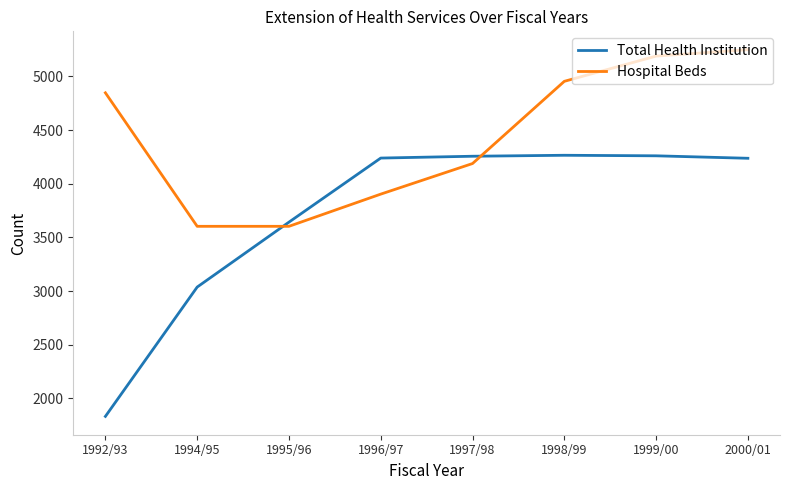

What is the minimum value shown in the chart?

1833